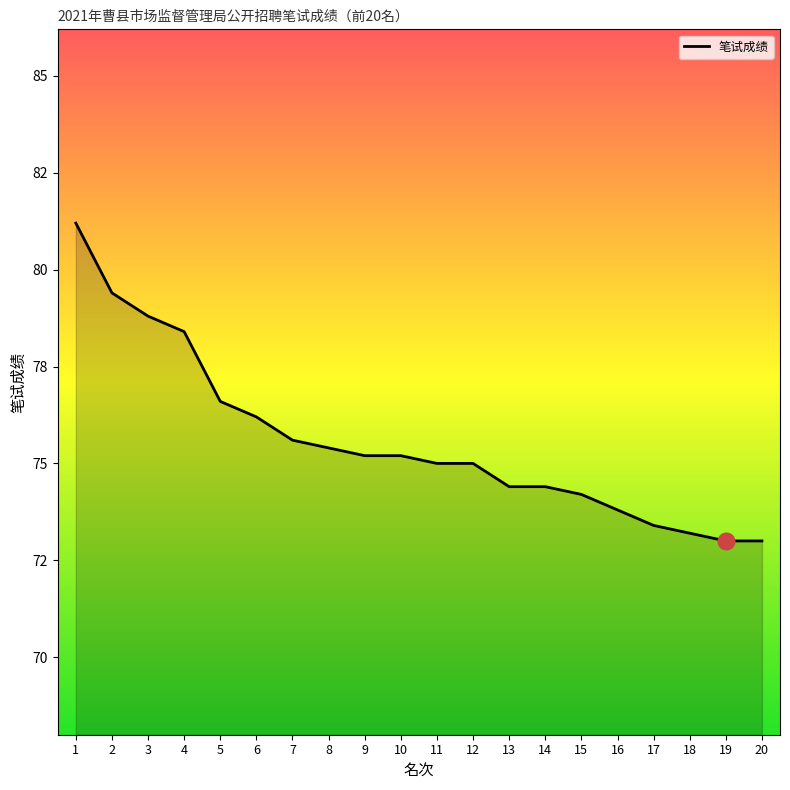

What is the ratio of the value at 20 to the value at 8?

1.0